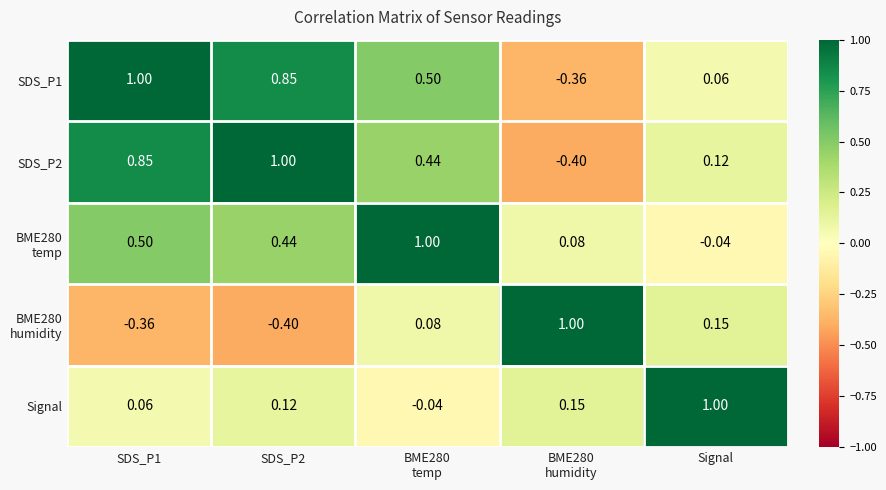

Which category has the highest value in the Signal series?

Signal